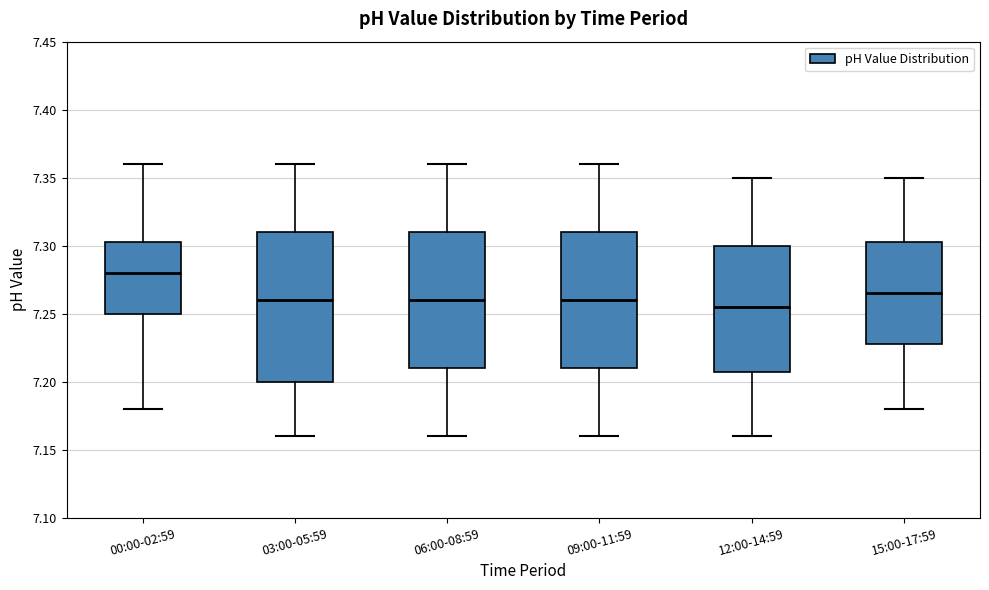

Comparing the boxes themselves (not the whiskers), which one is the tallest?

03:00-05:59